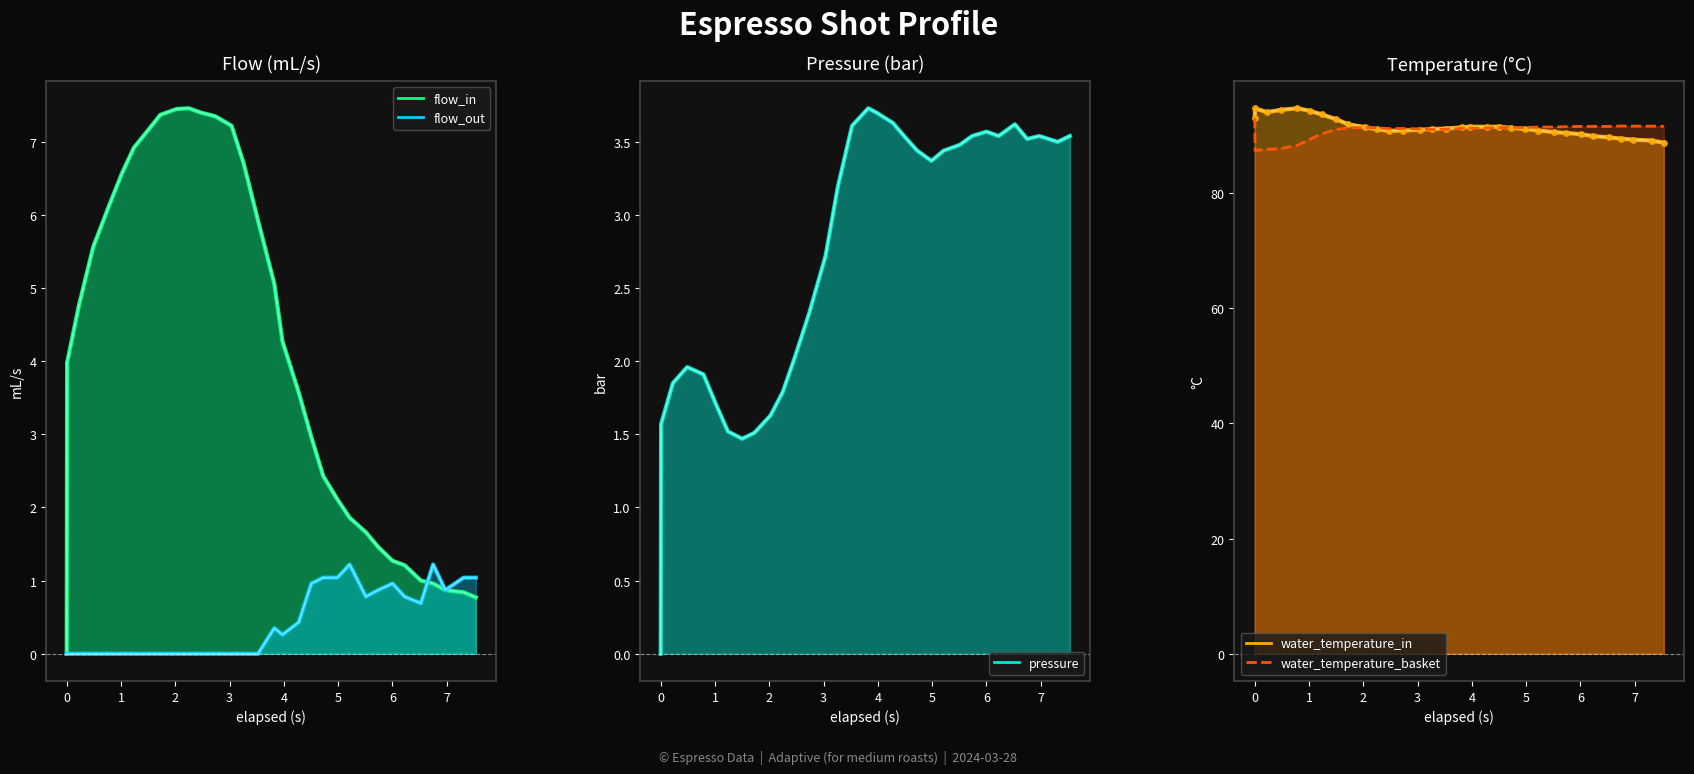

In water_temperature_in, how many points are higher than both neighbors (excluding endpoints)?

4